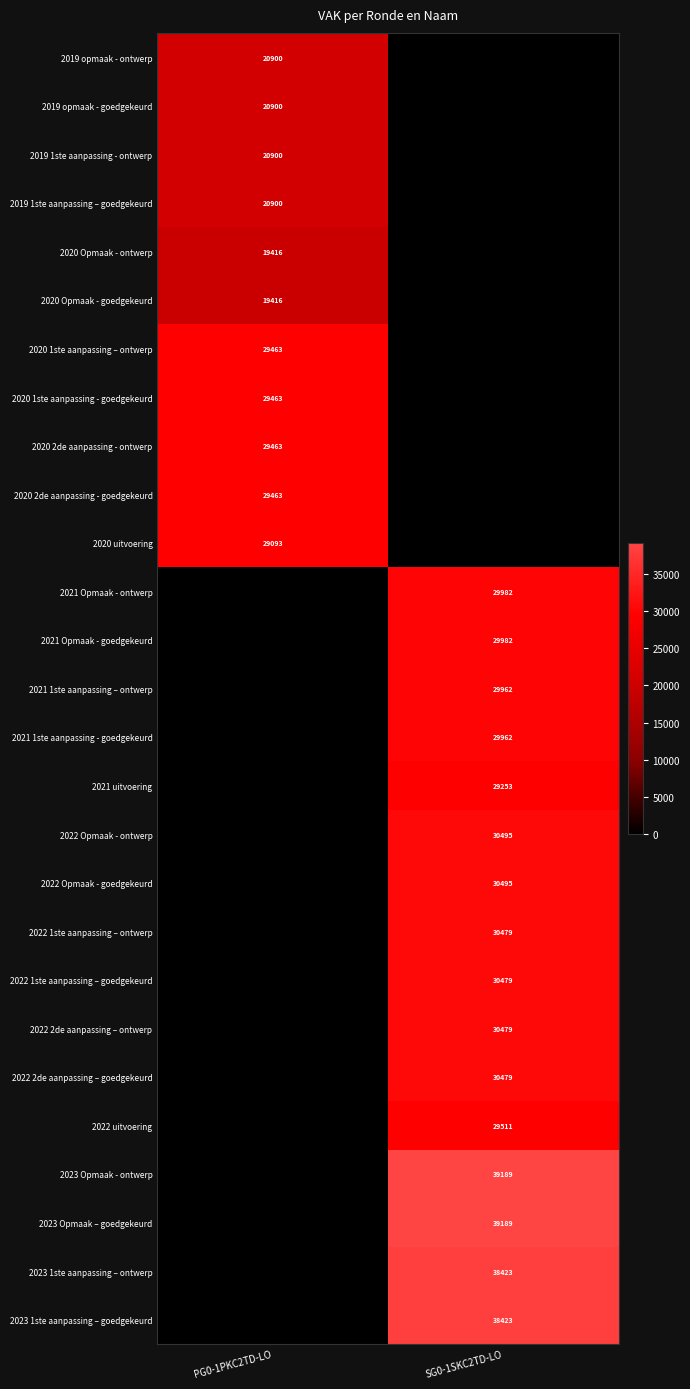

Is the value of 2020 Opmaak - goedgekeurd at PG0-1PKC2TD-LO greater than the value of 2019 opmaak - ontwerp at PG0-1PKC2TD-LO?

No